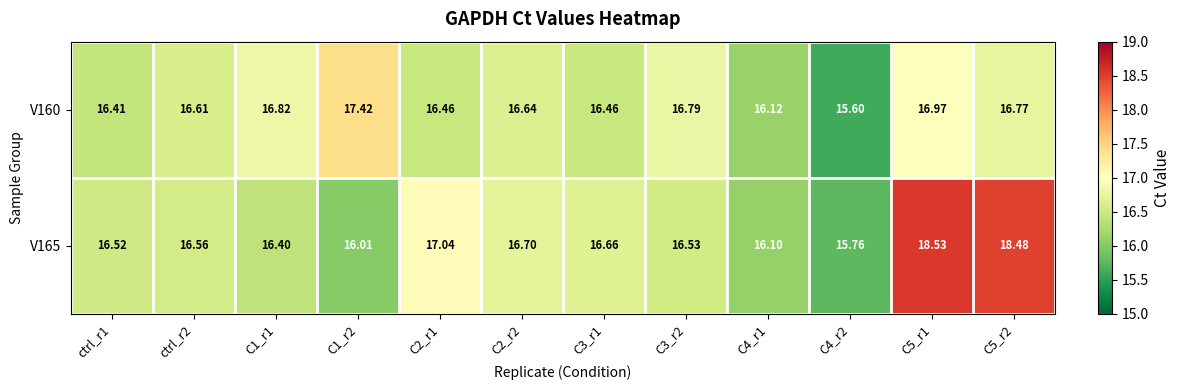

How many values in the V160 series are below 16?

1